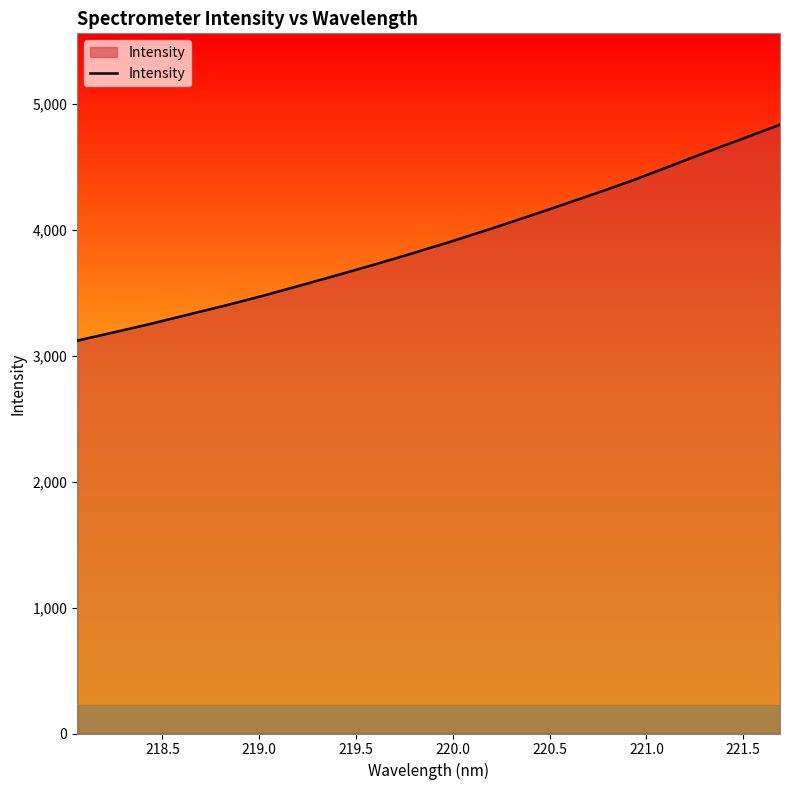

What is the difference between the maximum and minimum values?

1715.7